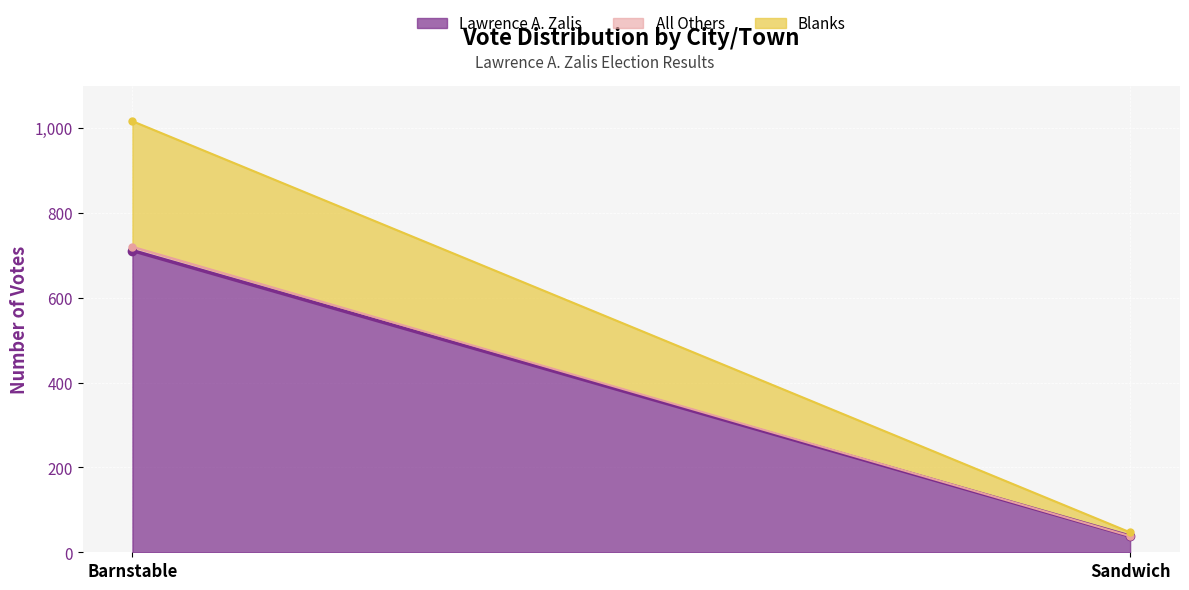

Between Sandwich and Barnstable, which is larger?

Barnstable